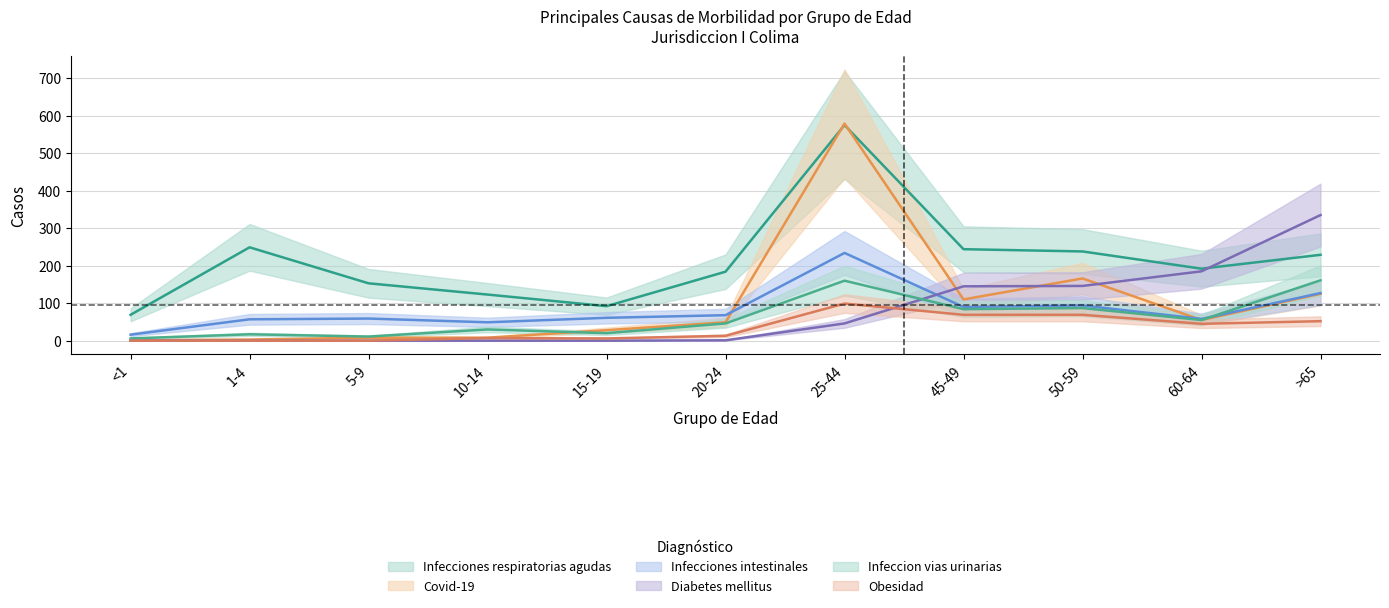

List the series in order of their peak value, lowest first.

Obesidad, Infeccion vias urinarias, Infecciones intestinales, Diabetes mellitus, Infecciones respiratorias agudas, Covid-19